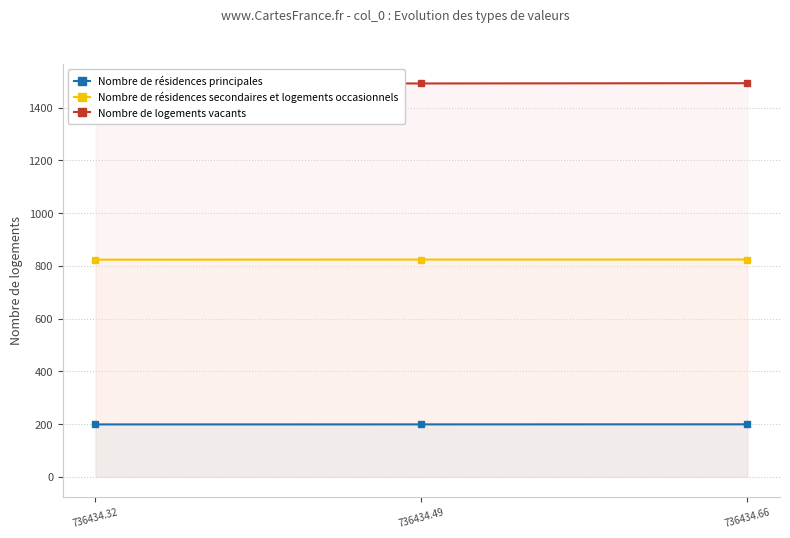

Which has a higher value, 736434.32 or 736434.66?

736434.66